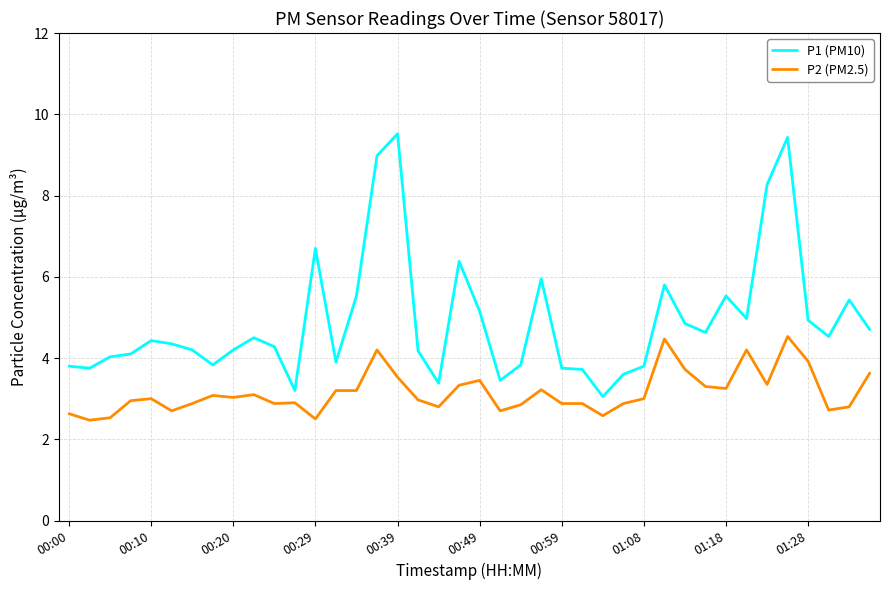

Which series has the largest range (max minus min)?

P1 (PM10)